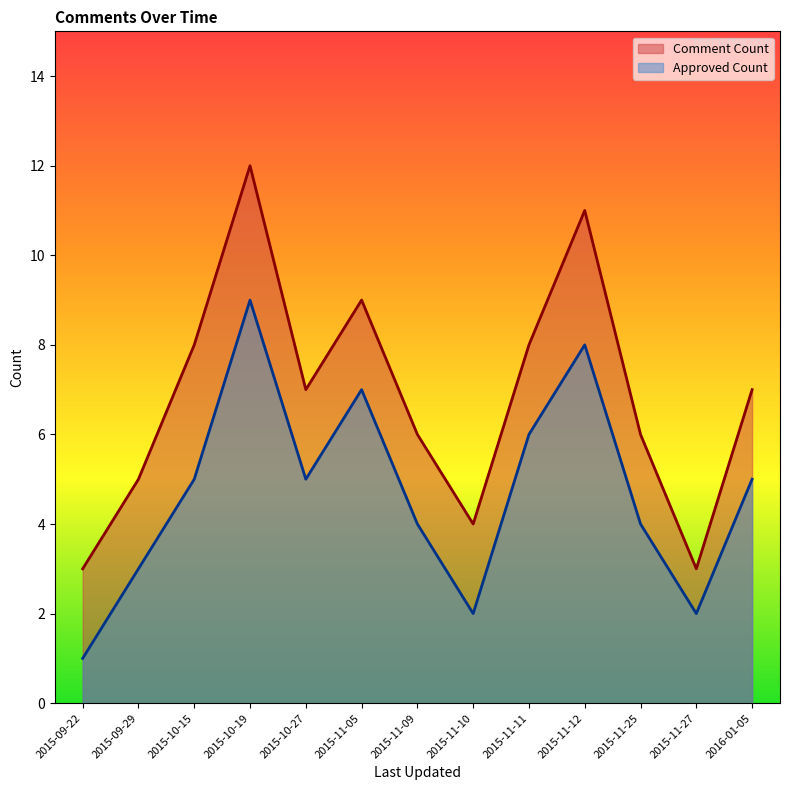

The value of Comment Count at 2015-11-27 is 3. True or false?

True